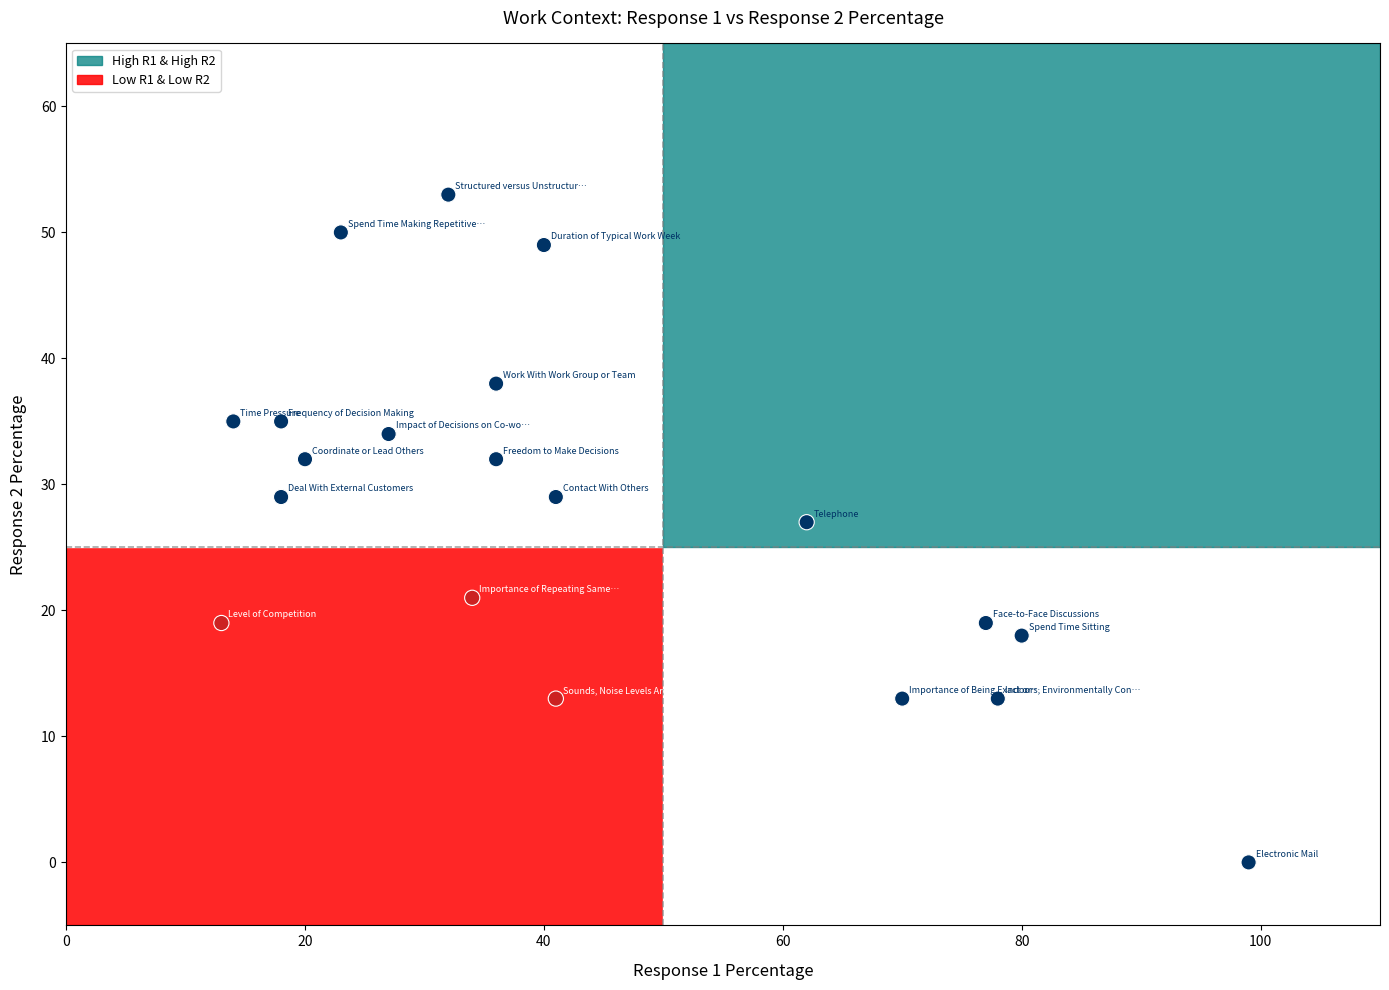

What Y value in the scatter plot is closest to 26?

27